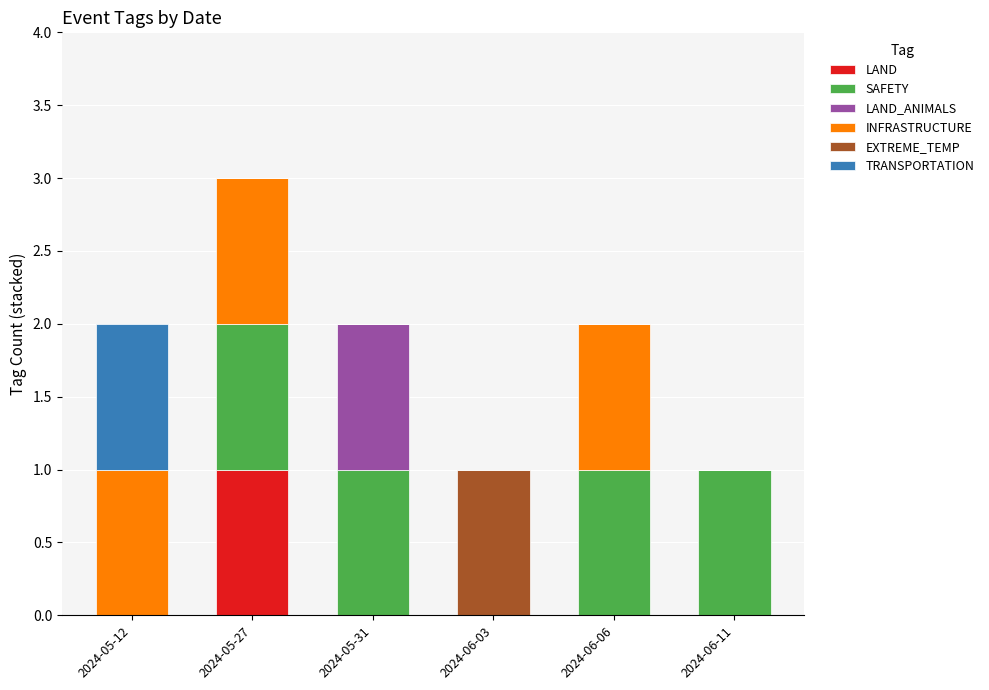

Count the number of categories in the chart.

6